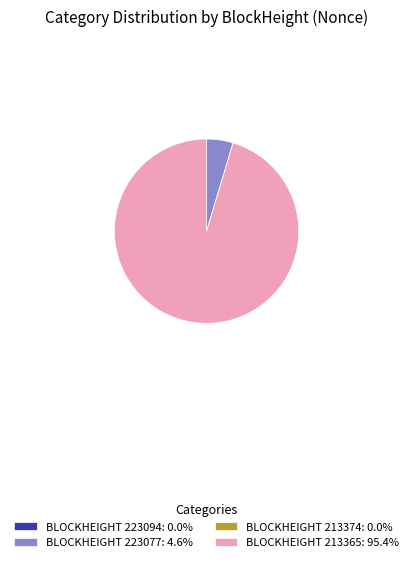

Is the sum of BLOCKHEIGHT 213365: 95.4% and BLOCKHEIGHT 223077: 4.6% greater than half?

Yes